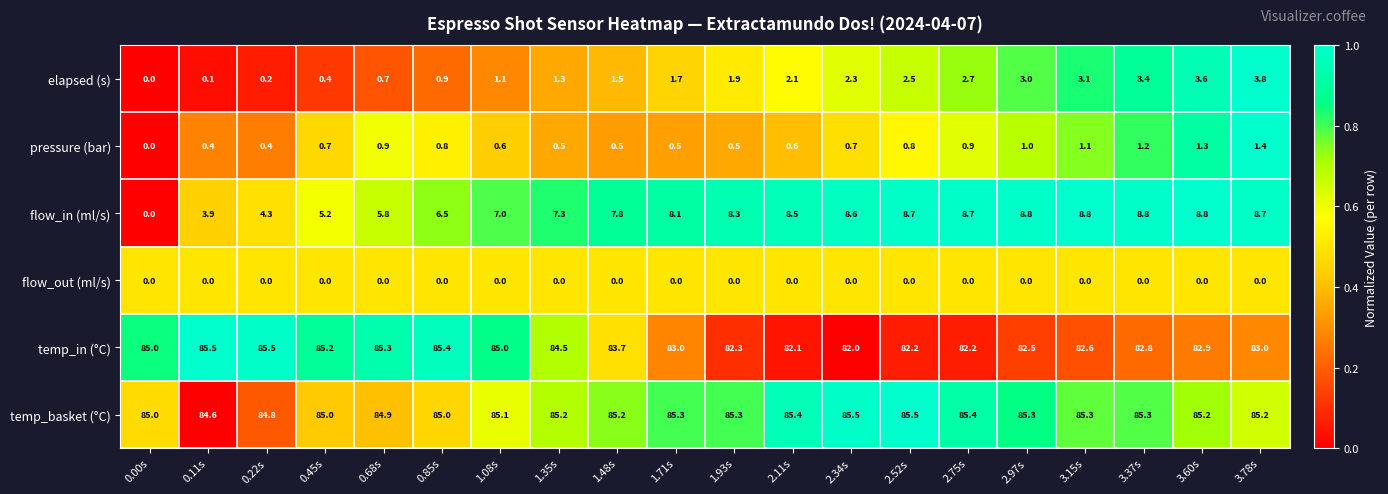

Which series has the largest range (max minus min)?

flow_in (ml/s)